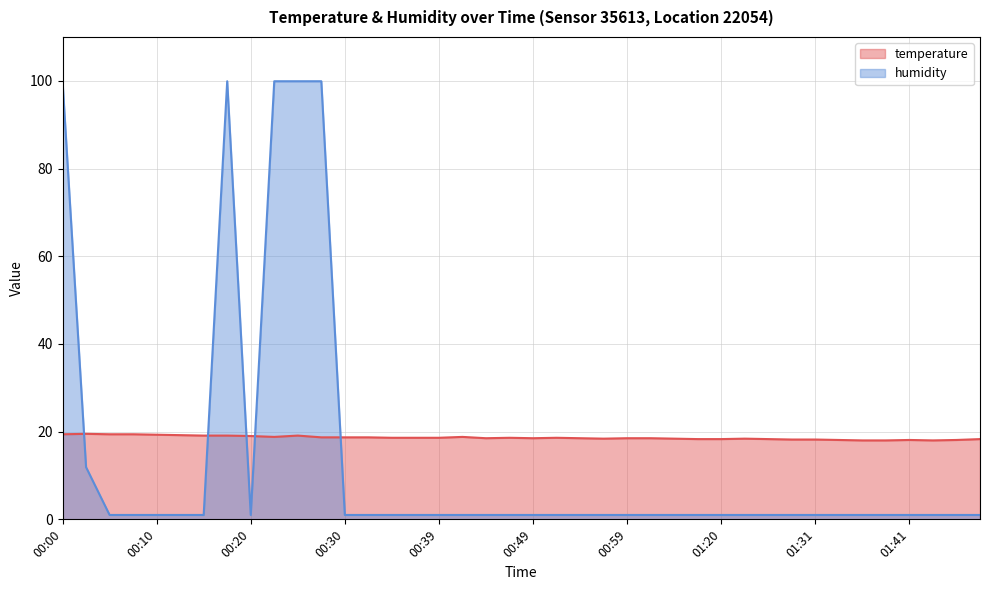

How many data points in temperature are above 18?

37